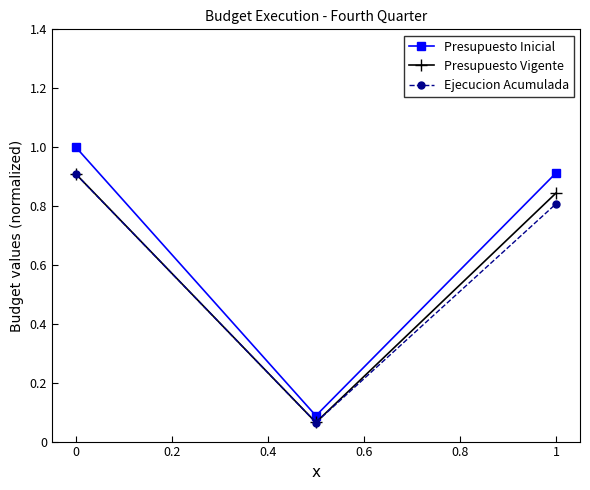

What is the highest value of the Ejecucion Acumulada series?

0.9